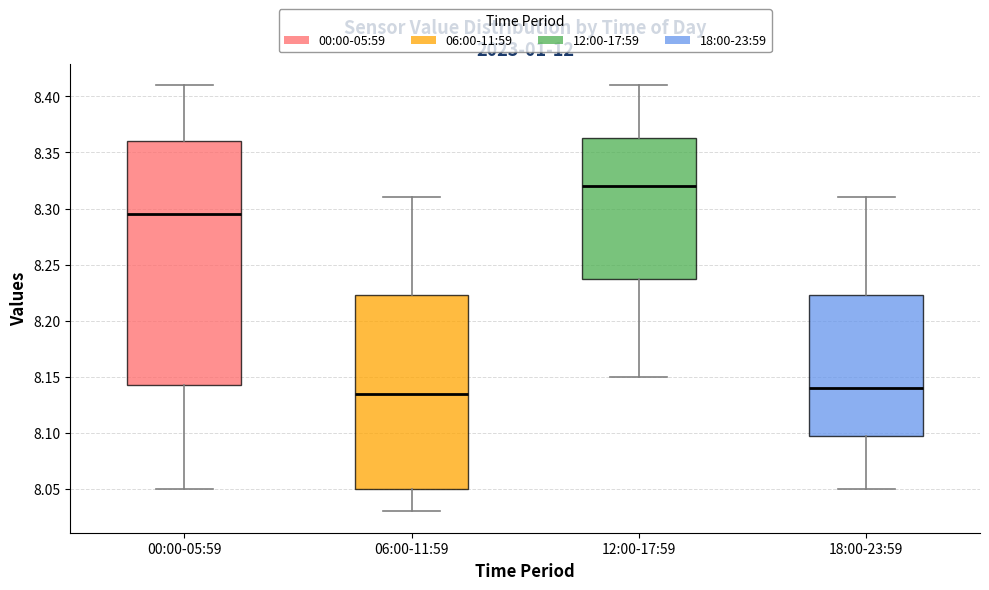

Where is the upper edge of the box for 06:00-11:59 on the y-axis? The values are not printed on the chart, so give them approximately, as read against the axis.

8.225